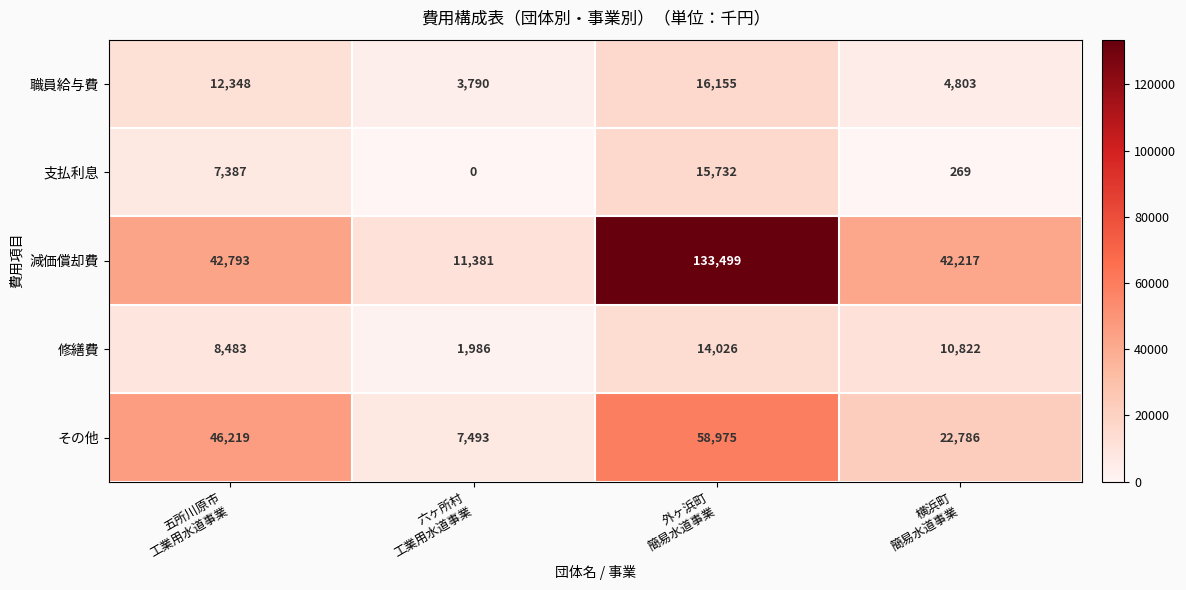

What is the minimum value for 修繕費?

1986